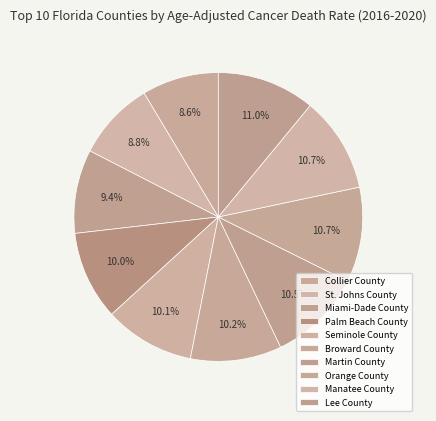

How many slices are in this pie chart?

10